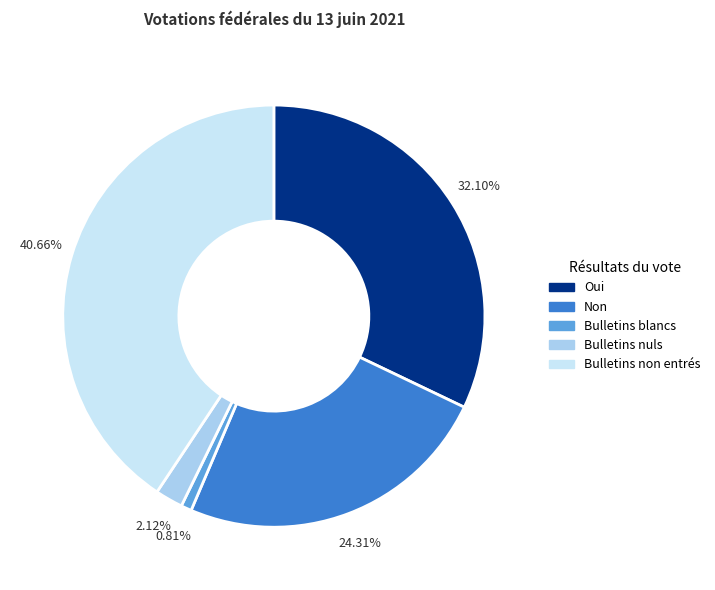

Combined, do Oui and Non account for over 50%?

Yes